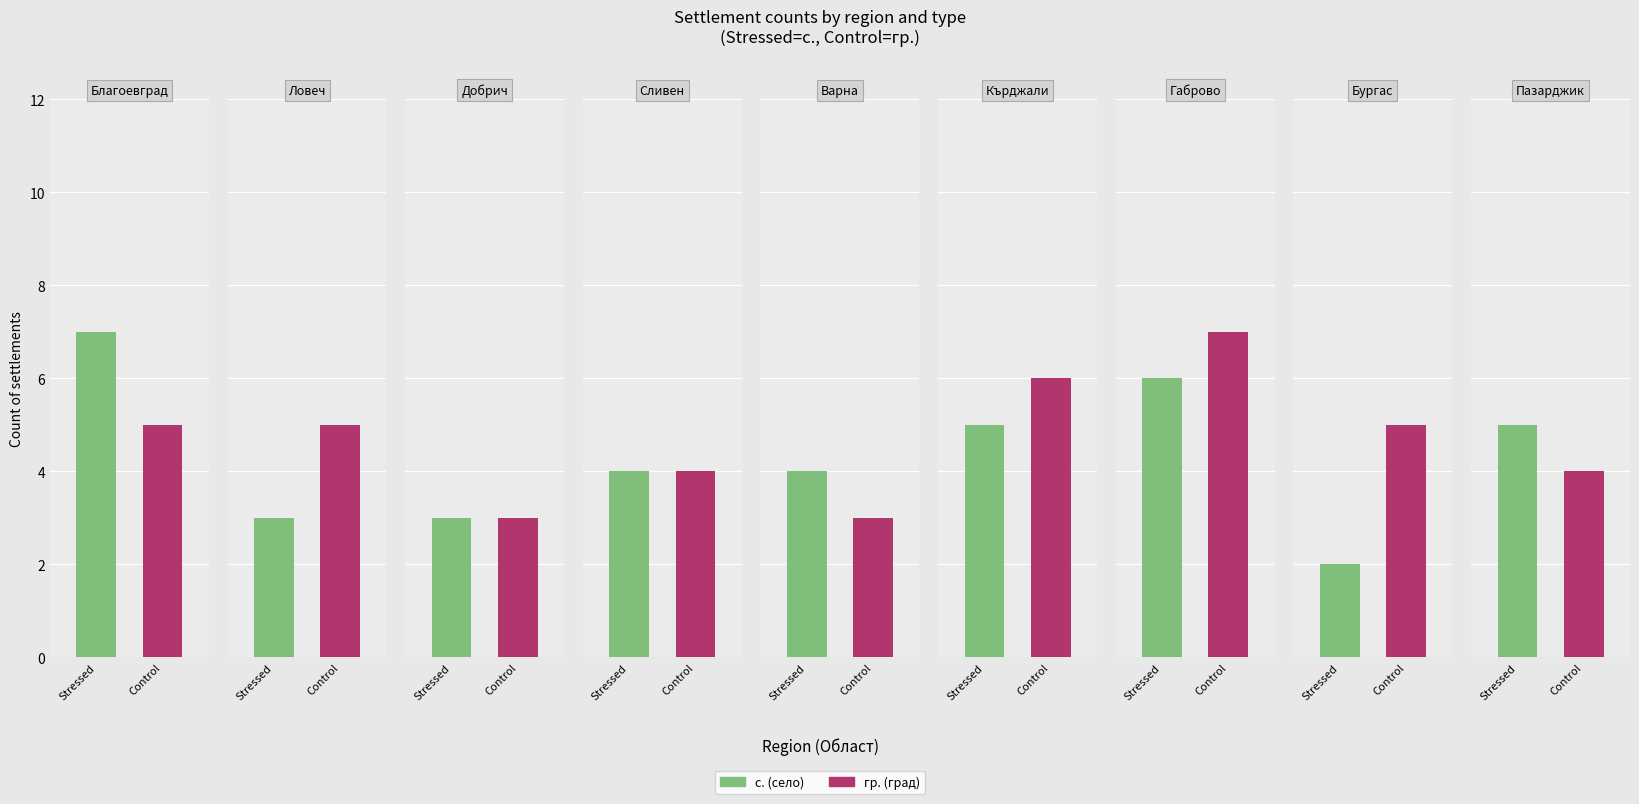

How many categories are shown in the chart?

9